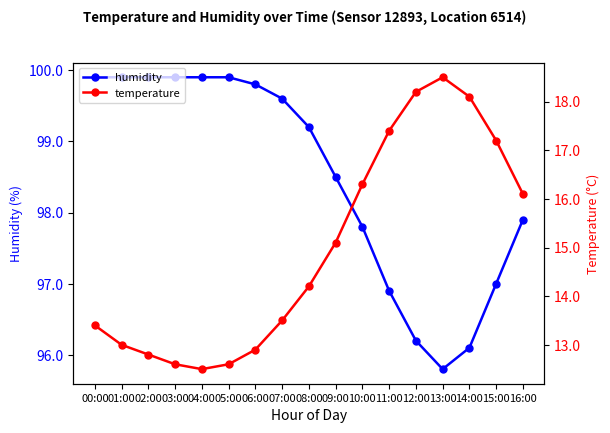

What is the value of the temperature point at the 10th from the left?

15.1